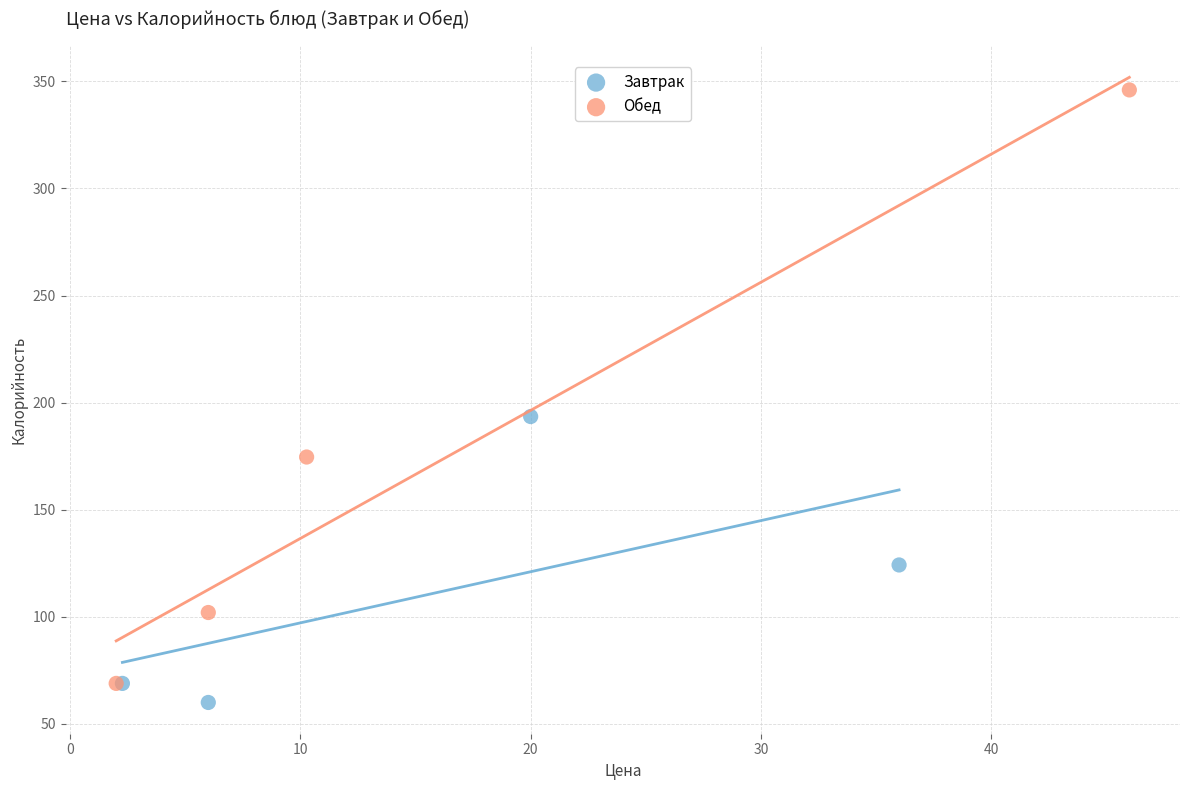

Which series has the largest Y range (max minus min)?

Обед